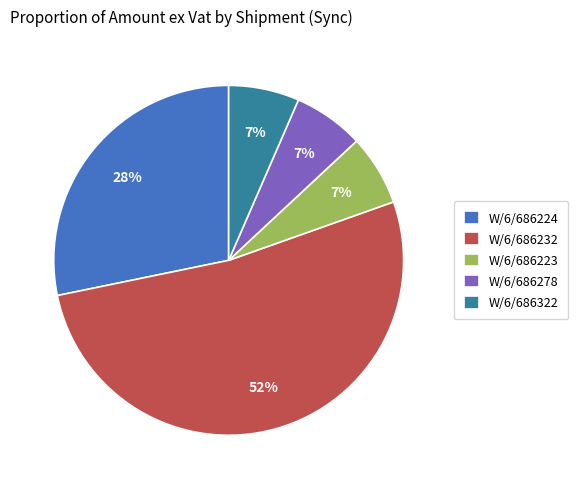

Do W/6/686224 and W/6/686322 together represent more than half of the pie?

No